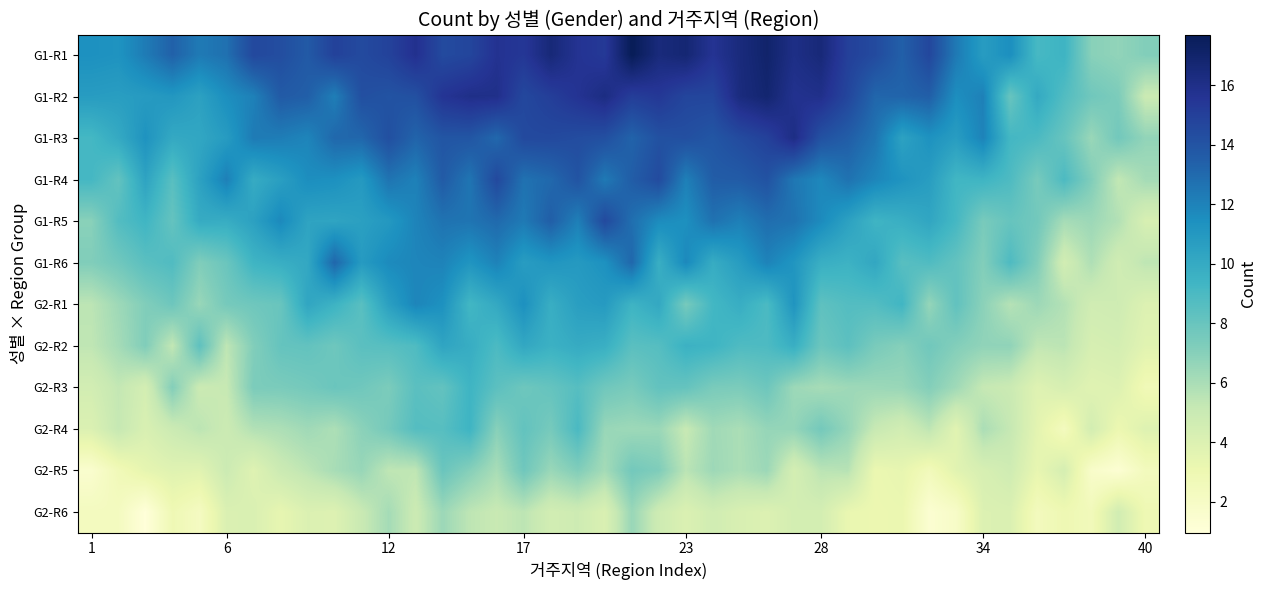

Reading left to right, transcribe all the data shown in this chart.

G1-R1: 11.4	11.3	12.3	13.4	12.4	12.7	14.6	14.3	13.7	14.9	14.5	14.9	15.8	14.5	14.7	15.7	15.4	16.6	15.7	15.3	17.7	16.4	16.7	15.6	16.4	17.0	16.1	16.5	15.0	14.5	13.4	14.6	12.4	10.8	11.5	9.1	9.5	7.0	6.7	7.2
G1-R2: 10.8	10.7	10.8	11.1	10.5	11.5	12.1	13.7	13.5	12.2	14.2	14.0	14.2	15.6	16.0	15.9	14.6	15.1	15.6	16.2	15.1	15.4	14.7	14.7	16.4	16.8	15.8	15.9	14.7	13.2	13.3	13.5	11.5	12.1	8.0	10.1	8.8	7.7	7.3	5.0
G1-R3: 9.2	10.0	11.3	10.1	10.2	10.8	12.3	12.2	11.9	13.1	13.1	14.2	13.2	13.9	13.9	13.1	14.5	14.5	14.4	14.2	13.3	14.1	14.2	13.9	14.4	14.9	16.1	14.1	13.5	12.6	10.5	11.3	10.7	12.0	9.2	9.0	8.0	6.5	7.7	6.7
G1-R4: 9.2	8.2	10.4	8.5	10.5	12.1	9.9	10.6	11.5	11.4	10.9	12.6	12.1	13.7	12.6	14.5	12.7	13.1	14.0	12.4	13.6	14.4	12.1	13.6	13.6	14.1	12.5	11.8	12.7	11.9	11.2	10.7	9.3	9.4	8.9	7.5	8.9	7.2	5.3	6.2
G1-R5: 6.9	8.7	9.4	8.1	9.9	9.8	10.5	11.7	10.4	10.3	10.6	11.0	11.9	12.6	12.6	13.0	12.4	13.5	12.1	14.5	12.8	11.6	11.4	12.7	12.1	12.9	12.7	11.7	10.5	9.4	9.7	10.2	9.2	7.5	8.0	7.7	6.1	6.4	5.8	4.3
G1-R6: 7.2	7.7	8.5	8.8	7.2	7.9	9.4	9.8	10.1	13.1	10.9	11.7	11.9	12.0	11.2	12.0	10.8	11.2	10.9	11.4	13.1	9.7	11.8	9.9	10.8	12.0	11.1	9.7	9.5	10.2	8.5	8.8	8.2	7.1	8.9	7.2	4.6	5.9	4.7	5.4
G2-R1: 5.5	6.3	7.2	7.8	6.5	7.5	7.8	8.0	10.2	9.5	8.5	10.6	11.9	11.4	9.3	10.1	11.4	9.8	10.7	10.9	9.5	10.1	7.5	9.2	9.8	9.0	11.2	8.3	8.7	8.7	9.3	6.6	8.2	6.9	5.7	6.4	5.7	4.7	4.8	4.0
G2-R2: 5.4	6.1	7.2	5.3	8.3	5.4	7.2	8.1	8.2	7.8	8.5	8.6	8.8	10.3	9.9	8.9	10.1	9.6	9.9	9.7	8.5	8.6	9.6	9.4	8.9	8.9	9.7	7.9	8.4	7.4	7.0	7.7	7.1	6.7	6.8	5.3	5.5	4.3	4.5	3.7
G2-R3: 4.5	5.3	4.5	7.1	5.0	5.1	7.4	7.4	7.6	7.9	7.7	7.4	8.5	8.2	9.4	8.4	7.8	8.1	8.6	7.7	7.4	8.2	8.1	7.4	7.4	7.8	6.4	6.1	6.3	6.4	6.5	7.1	6.3	5.2	5.0	3.8	4.3	3.8	3.9	2.7
G2-R4: 4.1	5.2	4.2	4.9	5.5	4.9	5.7	5.9	6.3	5.9	6.9	7.6	8.7	8.6	9.4	7.0	8.2	7.5	9.0	6.5	6.4	6.4	5.1	6.3	6.0	6.6	6.6	7.6	6.6	5.1	4.6	5.4	3.7	6.0	5.2	3.6	2.3	4.5	3.1	3.9
G2-R5: 1.5	2.7	3.5	3.8	3.7	4.9	3.9	4.9	5.4	6.1	6.5	5.4	5.4	7.9	7.0	6.0	7.8	6.5	7.2	6.2	7.6	7.3	5.5	6.4	6.0	6.4	4.4	5.5	5.6	3.1	3.4	2.5	3.7	4.3	4.7	3.4	4.4	1.8	1.3	2.4
G2-R6: 2.3	2.3	1.0	2.9	2.2	4.1	4.1	3.4	4.1	3.9	5.0	6.1	4.9	6.4	5.4	5.1	5.5	4.6	4.8	4.1	6.5	4.8	4.1	4.6	4.2	4.0	4.5	4.5	3.3	3.1	3.2	1.4	1.9	4.0	4.1	2.4	2.9	2.6	4.6	2.9